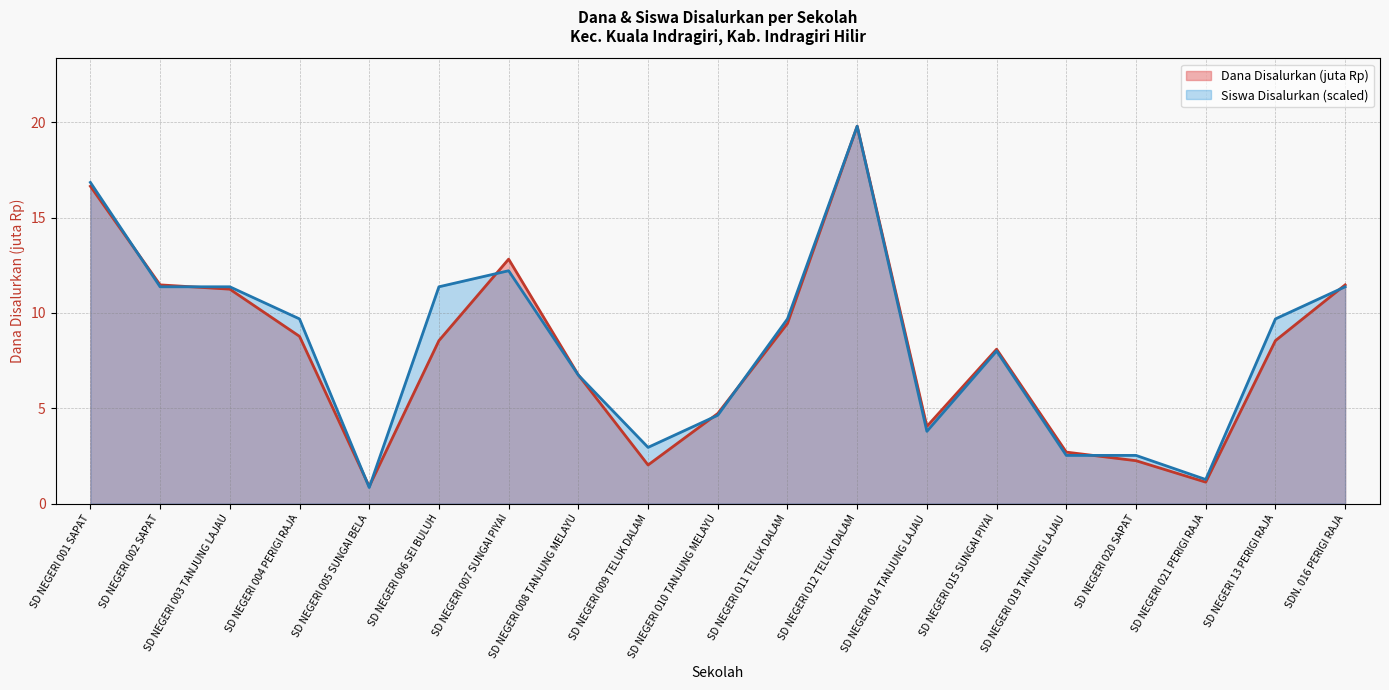

Where is Dana Disalurkan nearest to the value 10?

SD NEGERI 011 TELUK DALAM